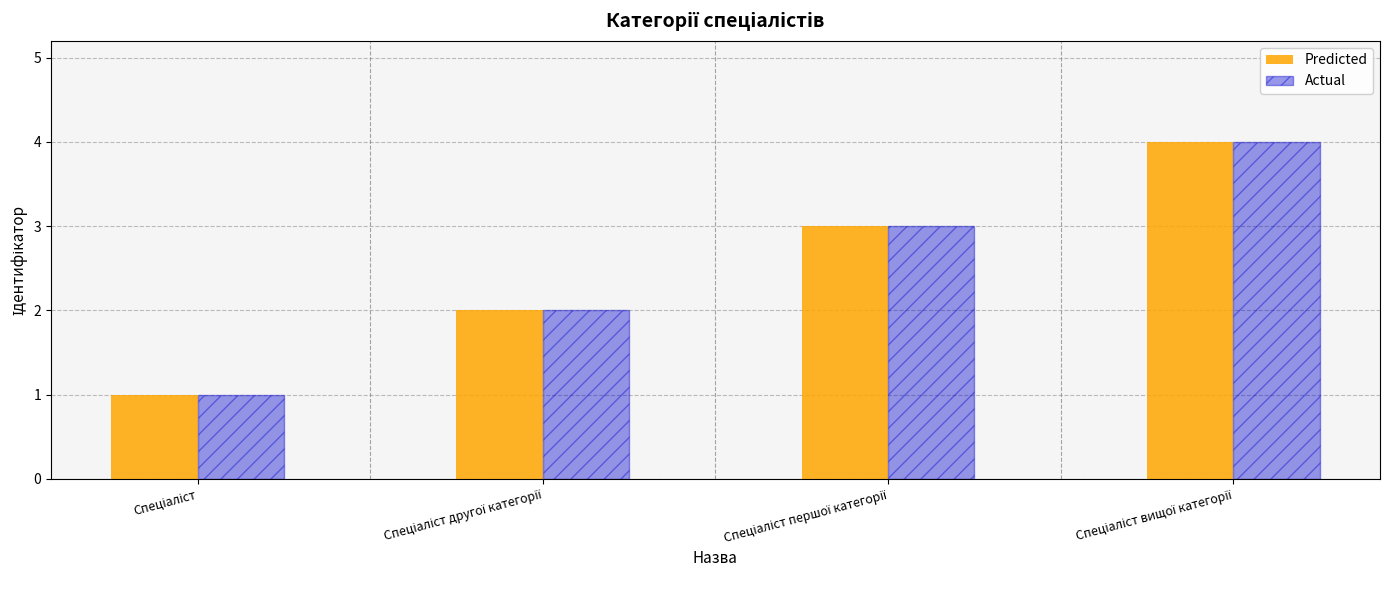

What is the maximum value for Predicted?

4